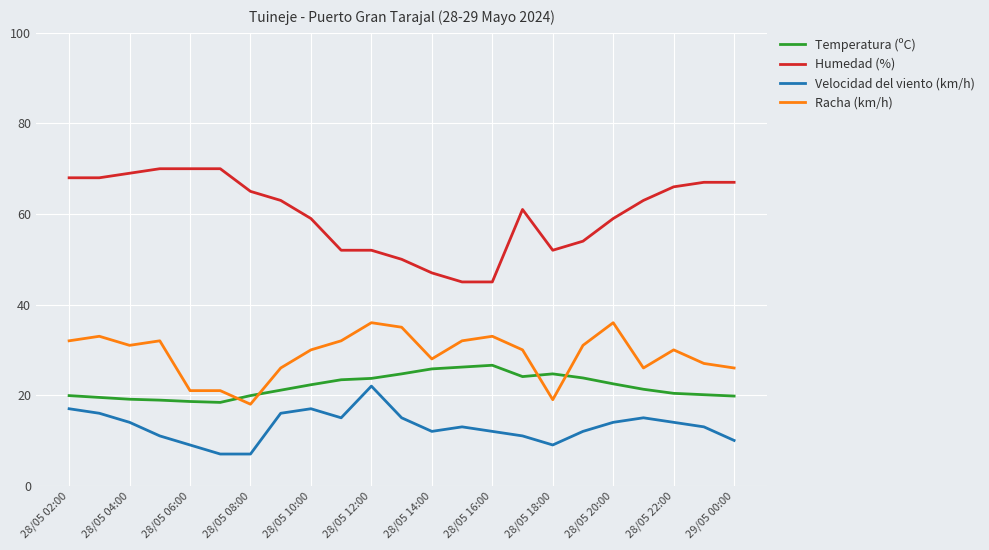

List the series in order of their peak value, highest first.

Humedad (%), Racha (km/h), Temperatura (ºC), Velocidad del viento (km/h)